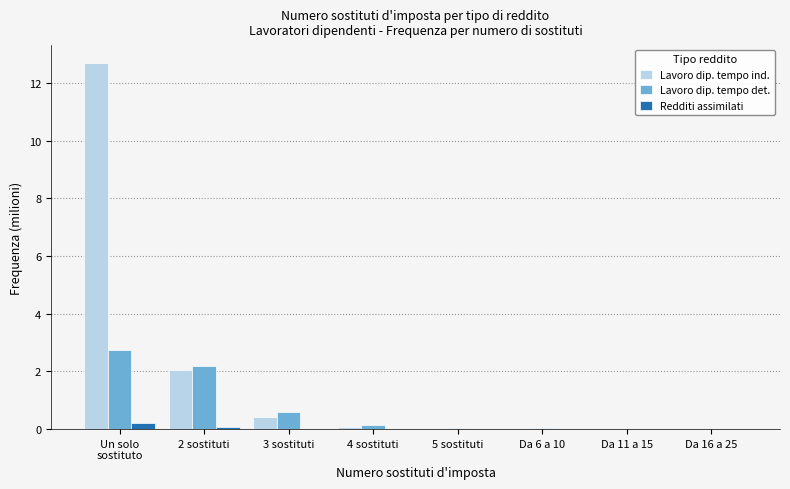

True or false: Lavoro dip. tempo det. has a value of 0.6 at 3 sostituti.

True